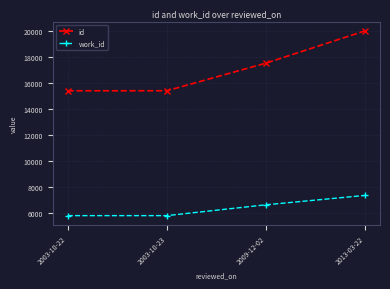

List the series in order of their overall mean, lowest first.

work_id, id